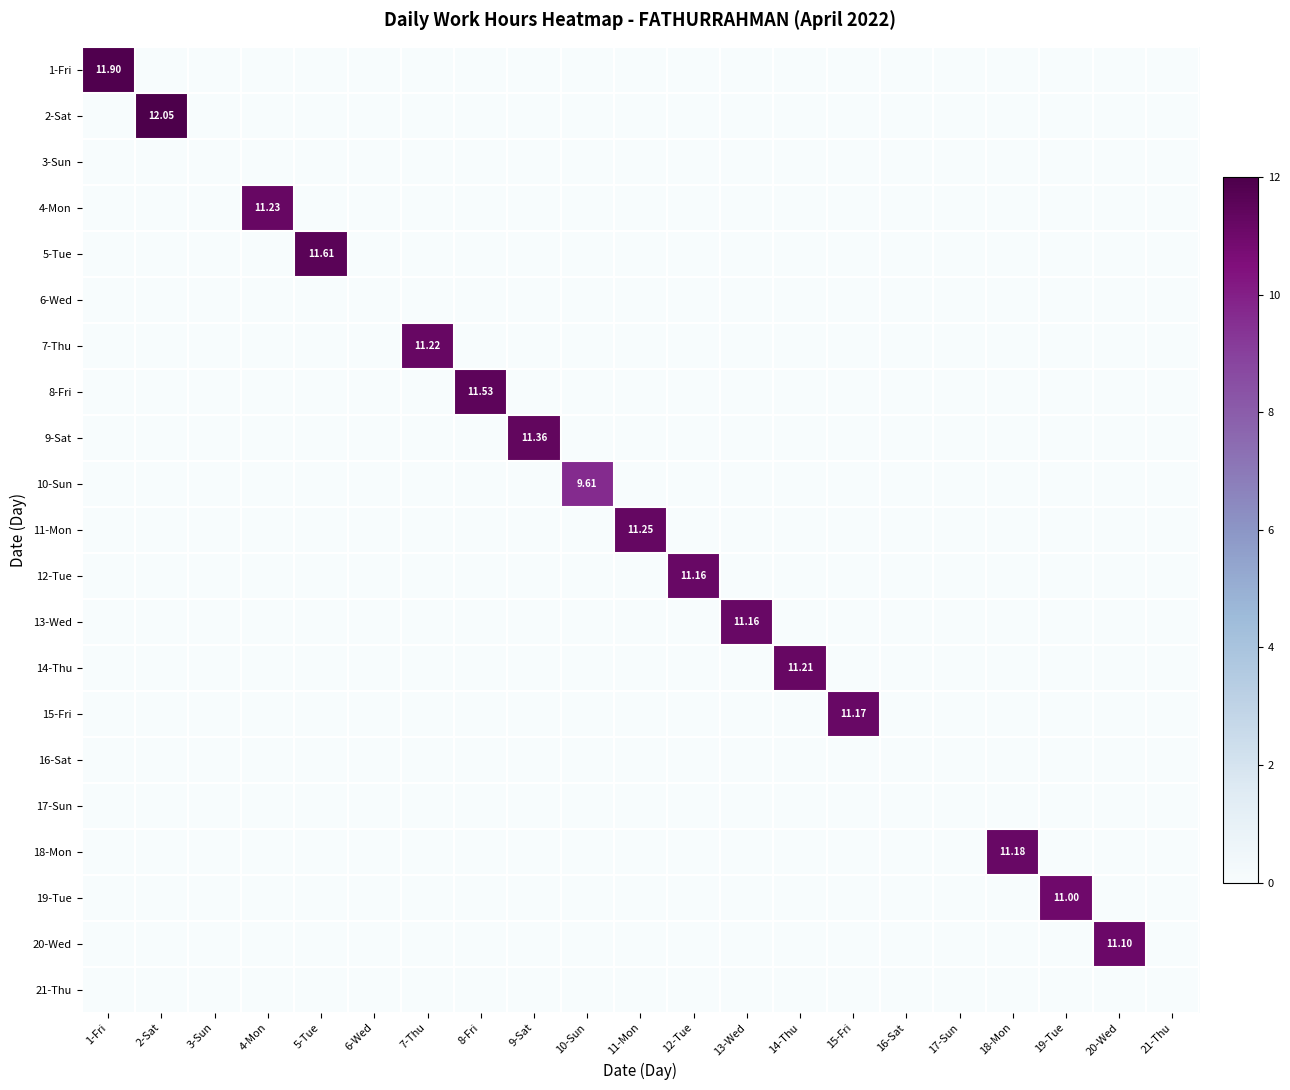

List the labels in order of 21-Thu value, smallest first.

1-Fri, 2-Sat, 3-Sun, 4-Mon, 5-Tue, 6-Wed, 7-Thu, 8-Fri, 9-Sat, 10-Sun, 11-Mon, 12-Tue, 13-Wed, 14-Thu, 15-Fri, 16-Sat, 17-Sun, 18-Mon, 19-Tue, 20-Wed, 21-Thu